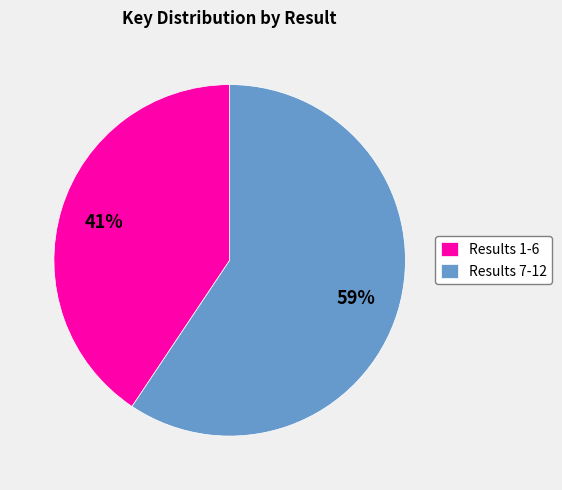

Combined, do Results 7-12 and Results 1-6 account for over 50%?

Yes